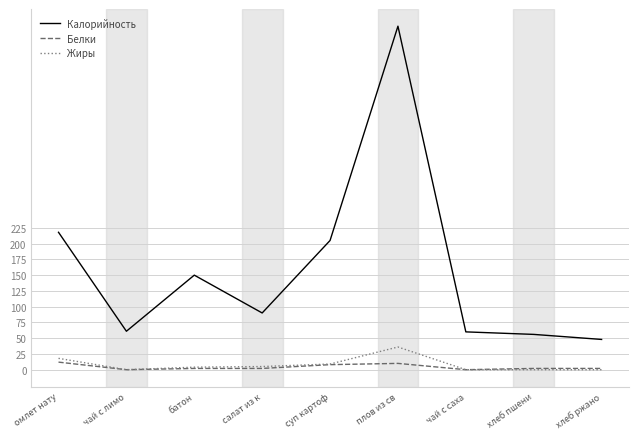

What is the difference between the highest and lowest values at батон?

148